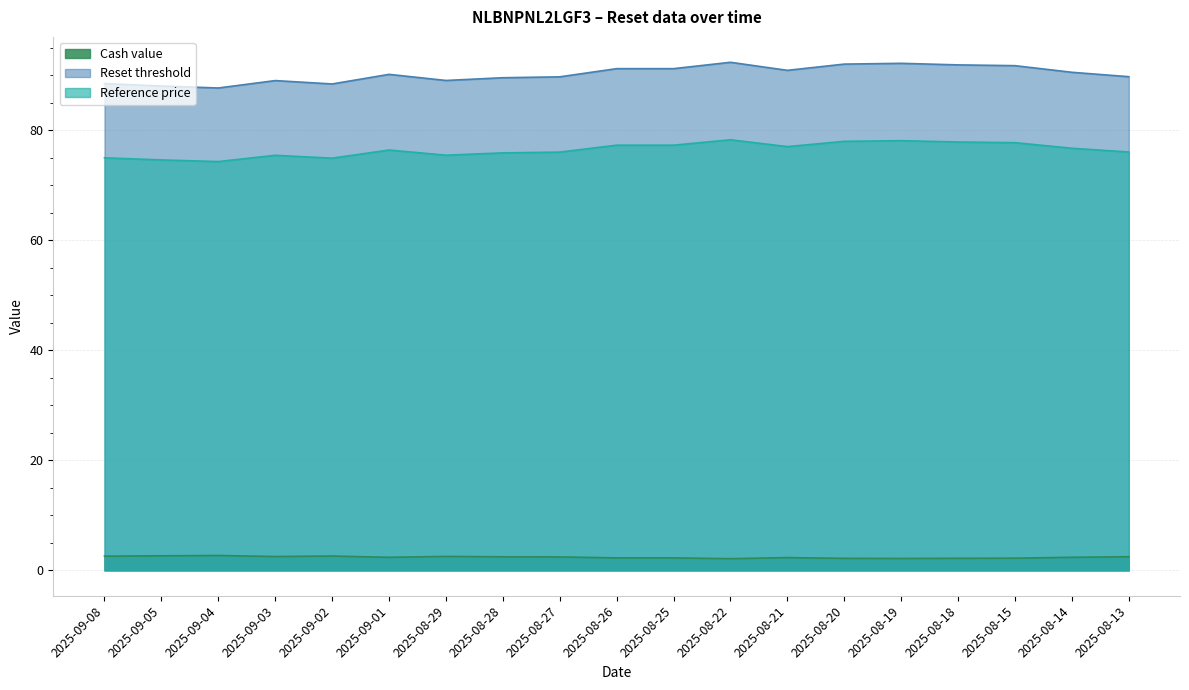

Which series has the widest spread of values?

Reset threshold